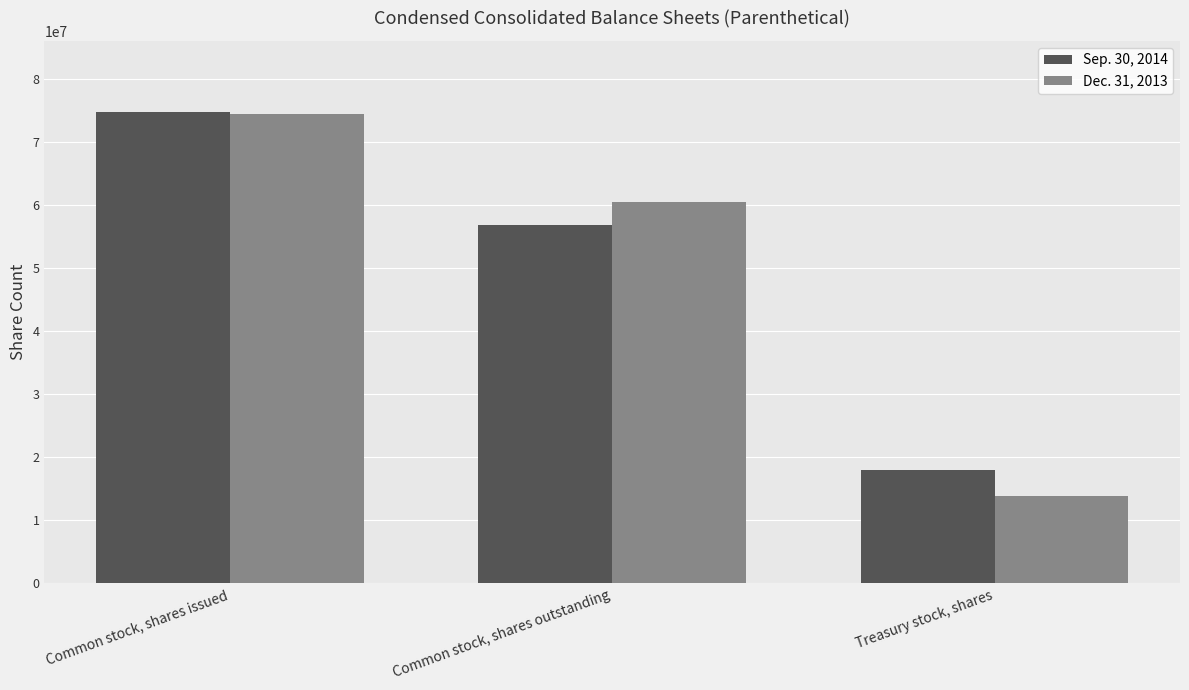

At Common stock, shares issued, list the series in order from largest to smallest.

Sep. 30, 2014, Dec. 31, 2013